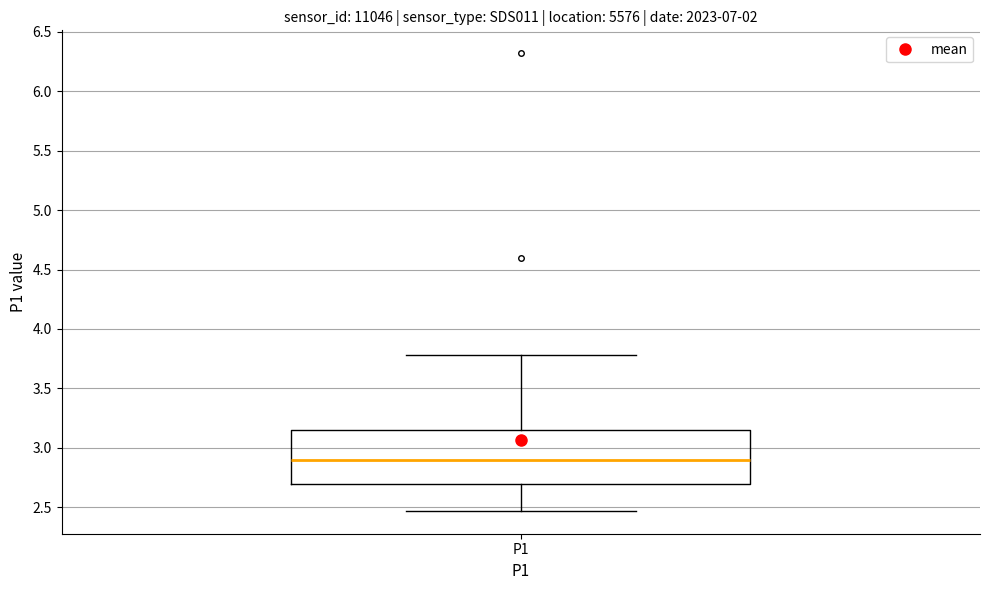

Where does the upper whisker of the box for P1 end on the y-axis? The values are not printed on the chart, so give them approximately, as read against the axis.

3.80